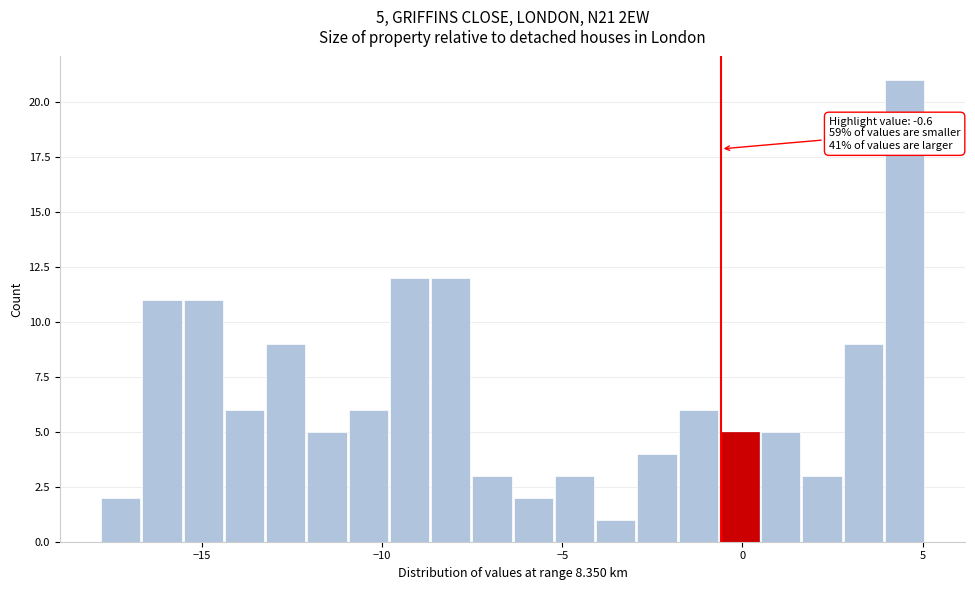

Read against the x-axis, roughly where is the centre of the tallest bar?

4.5